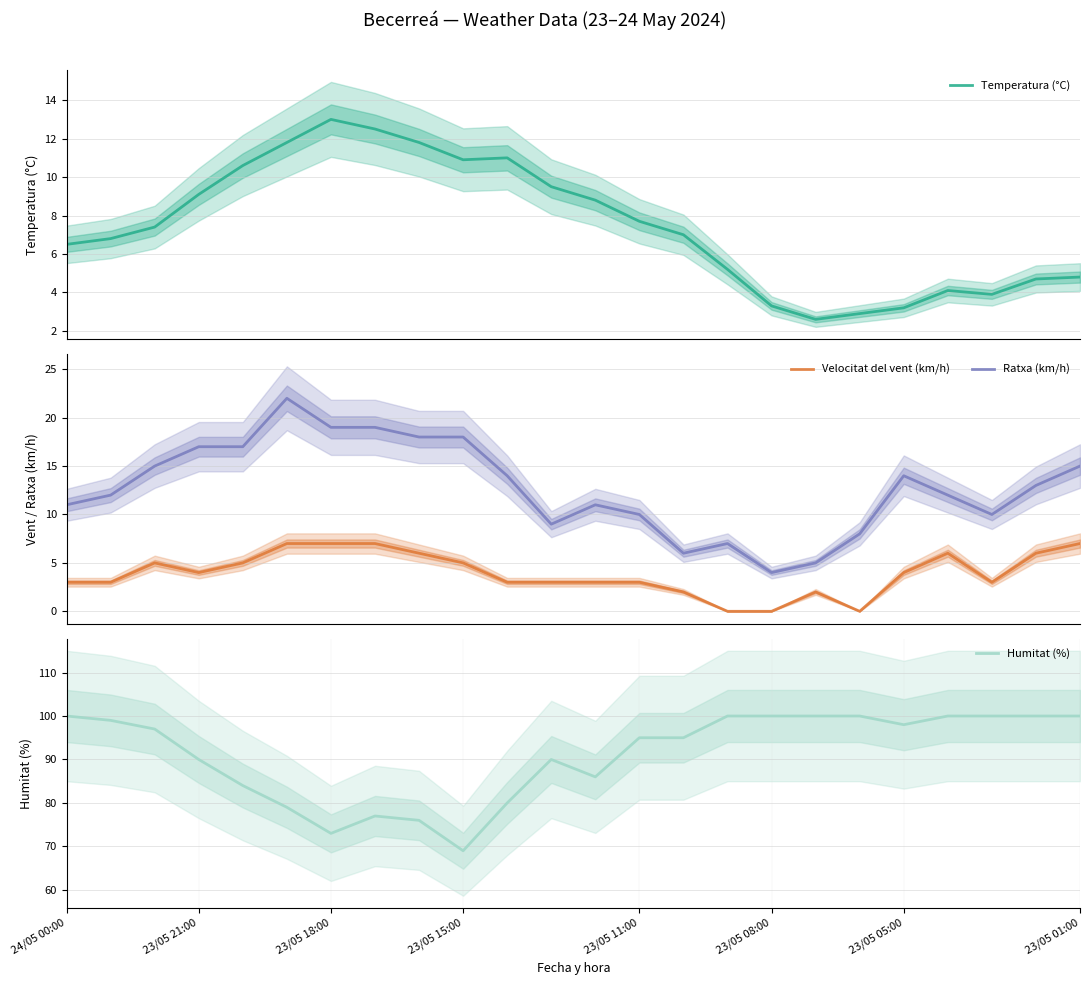

True or false: Velocitat del vent (km/h) and Ratxa (km/h) cross at least once.

False